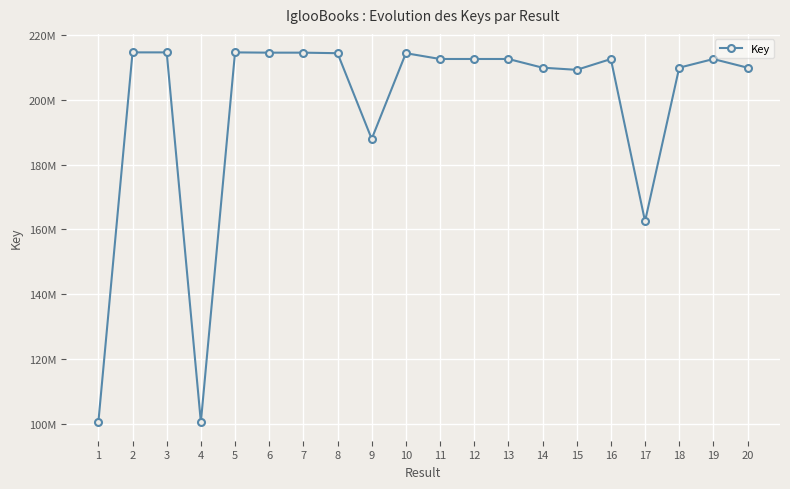

Does the chart have visible grid lines?

Yes